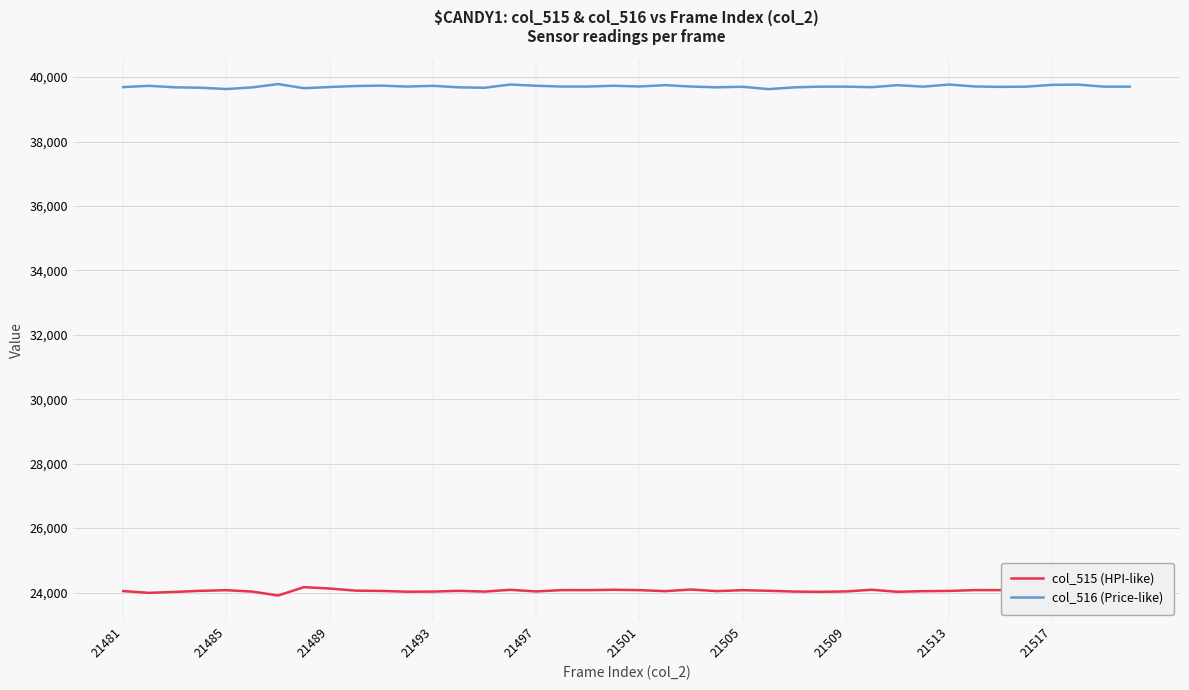

Which series has the largest total across all categories?

col_516 (Price-like)